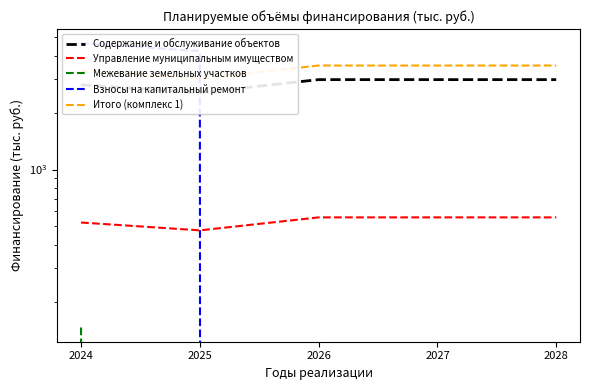

The value of Межевание земельных участков at 2025 is -52.2. True or false?

False